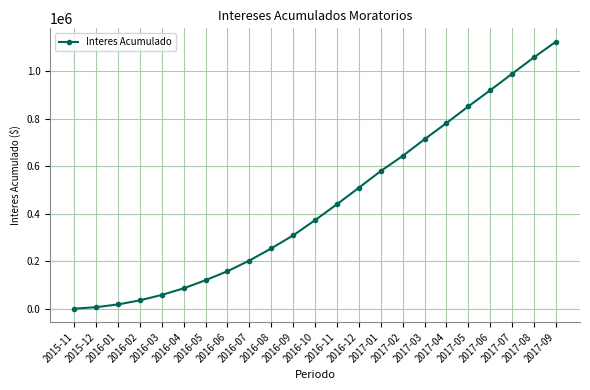

Reading left to right, list all the values displayed in this chart.

2015-11=200.8	2015-12=6425.2	2016-01=18084.0	2016-02=35340.7	2016-03=58159.6	2016-04=85972.5	2016-05=120280.7	2016-06=157994.4	2016-07=203093.8	2016-08=254193.1	2016-09=309120.5	2016-10=373211.6	2016-11=440412.2	2016-12=509852.9	2017-01=580264.9	2017-02=643862.9	2017-03=714275.0	2017-04=782388.8	2017-05=852773.2	2017-06=920887.1	2017-07=990299.9	2017-08=1059712.8	2017-09=1125537.5